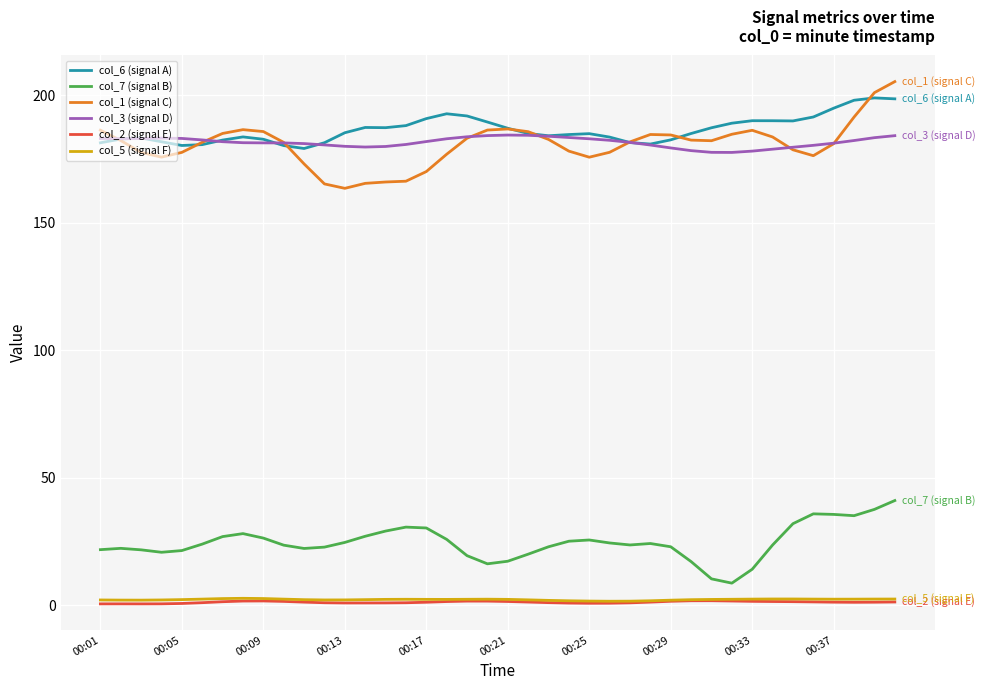

What is the maximum value for col_7 (signal B)?

41.1